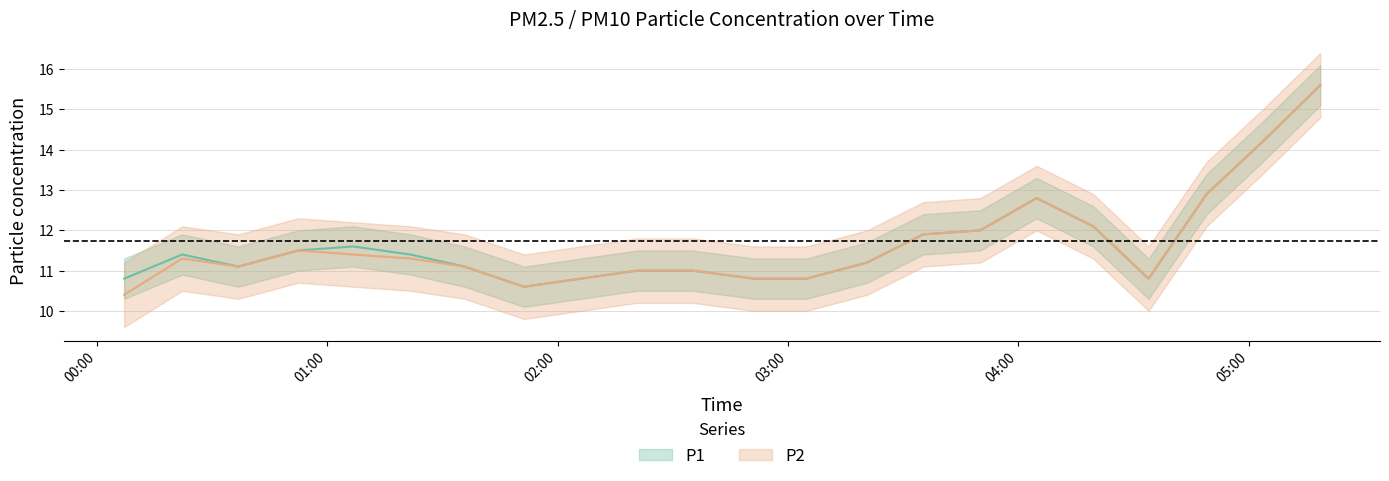

Rank the series by their maximum value, from highest to lowest.

P1, P2